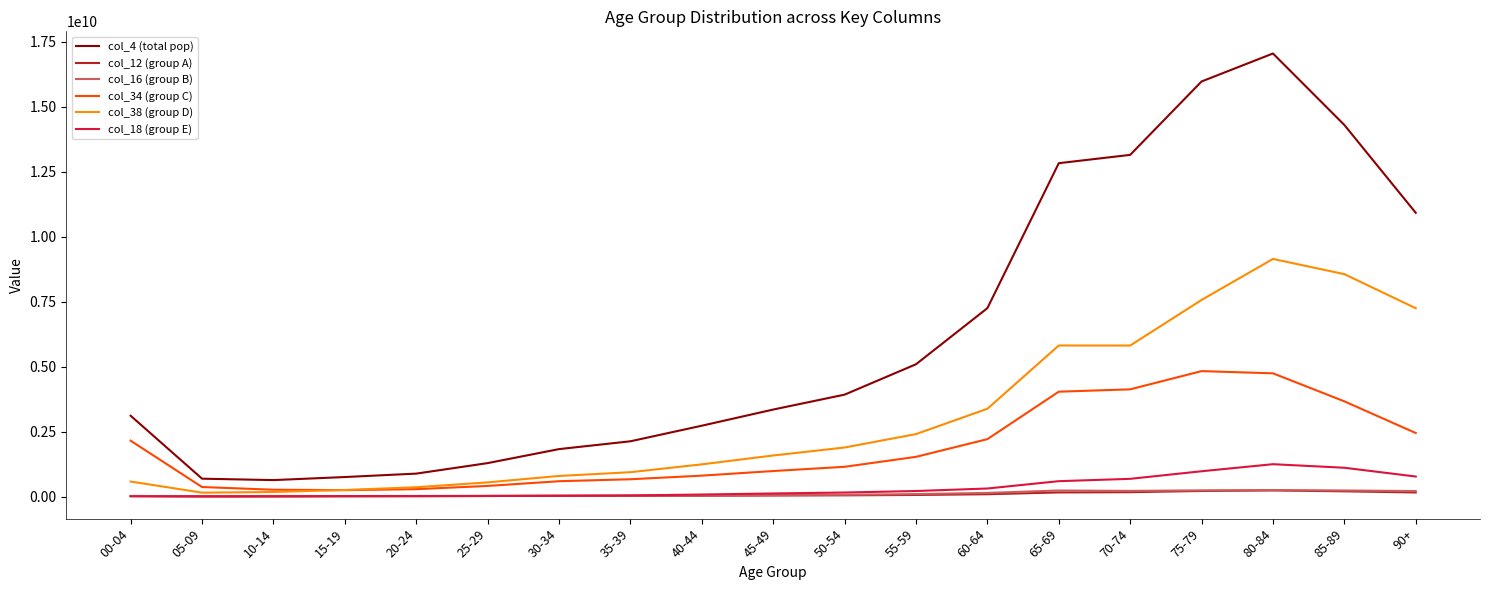

What is the approximate value of col_16 (group B) at 25-29, to the nearest 10?

27814400